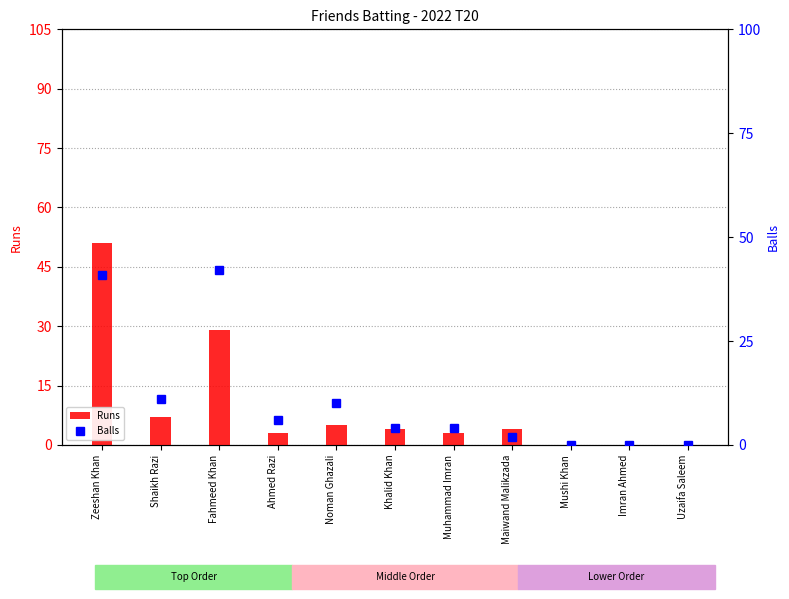

Where does the Balls series first go above 4?

Zeeshan Khan